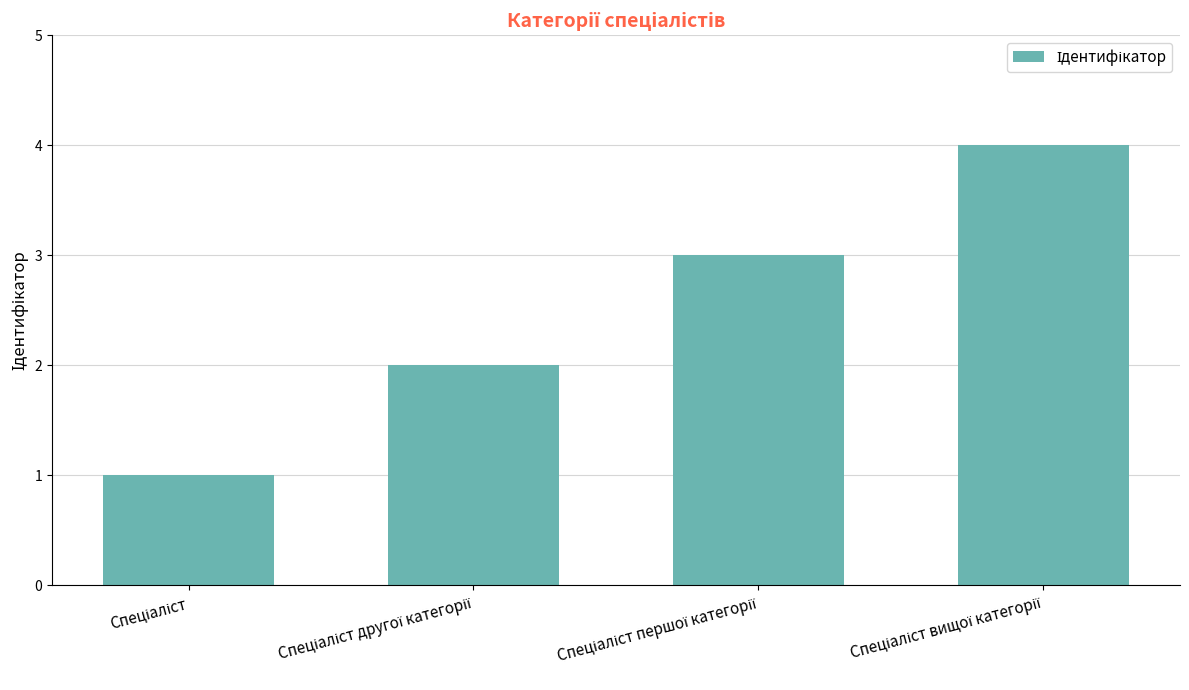

Reading right to left, transcribe all the data shown in this chart.

4	3	2	1